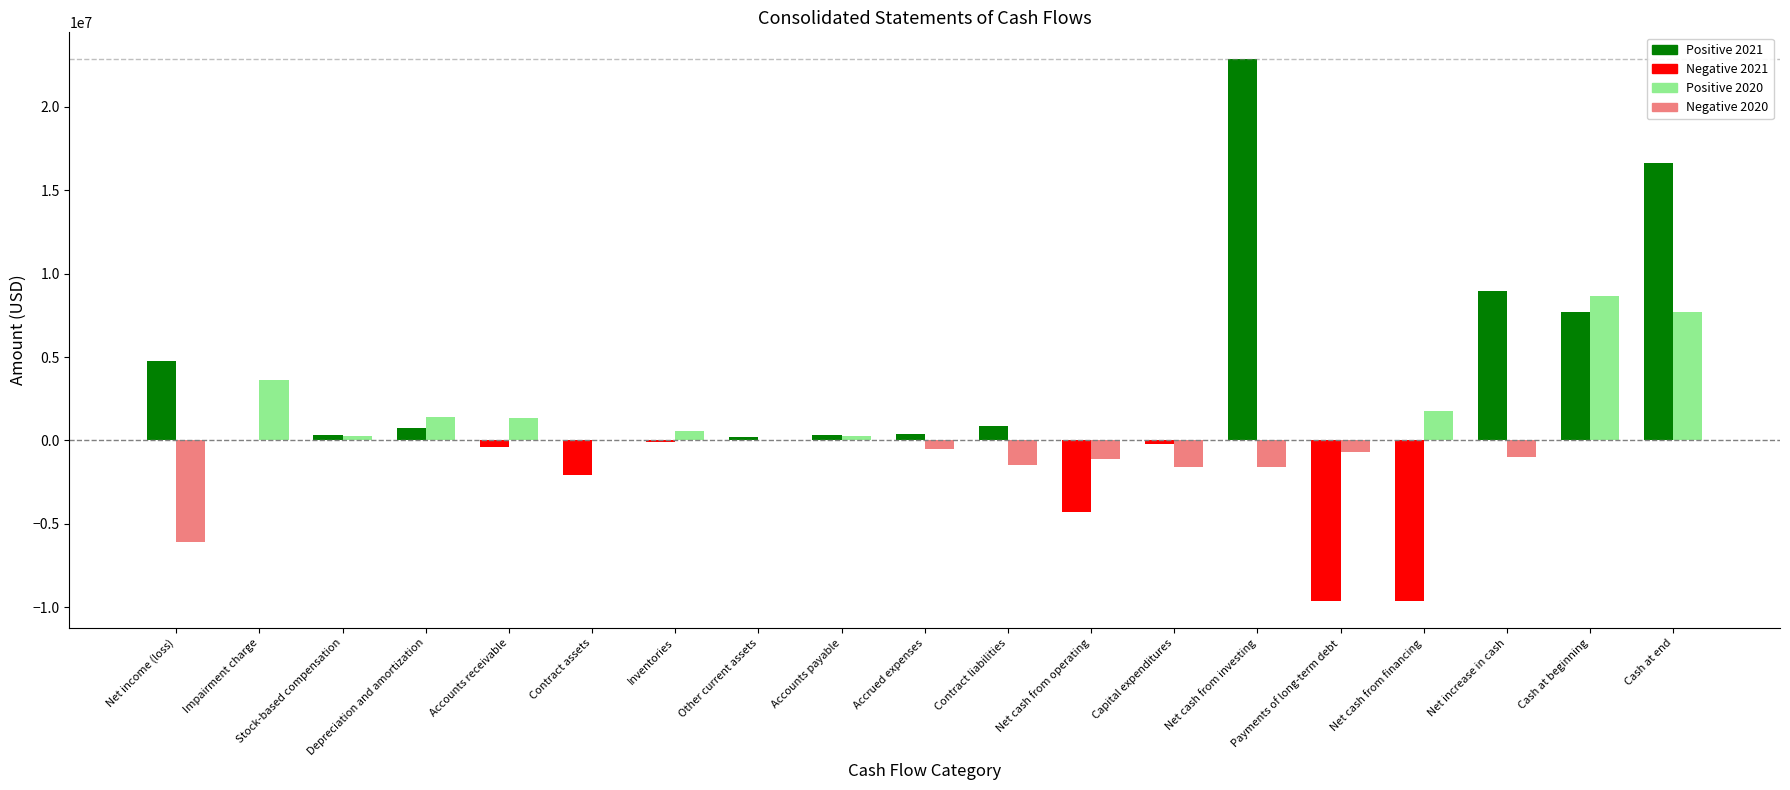

At which category is the sum across all series the highest?

Cash at end